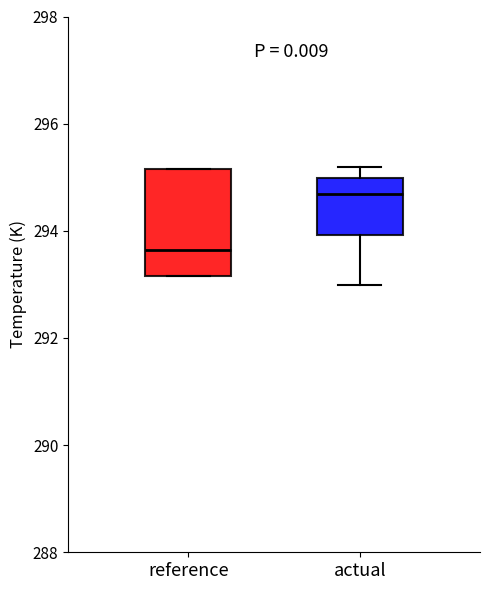

Where does the upper whisker of the box for actual end on the y-axis? The values are not printed on the chart, so give them approximately, as read against the axis.

295.2